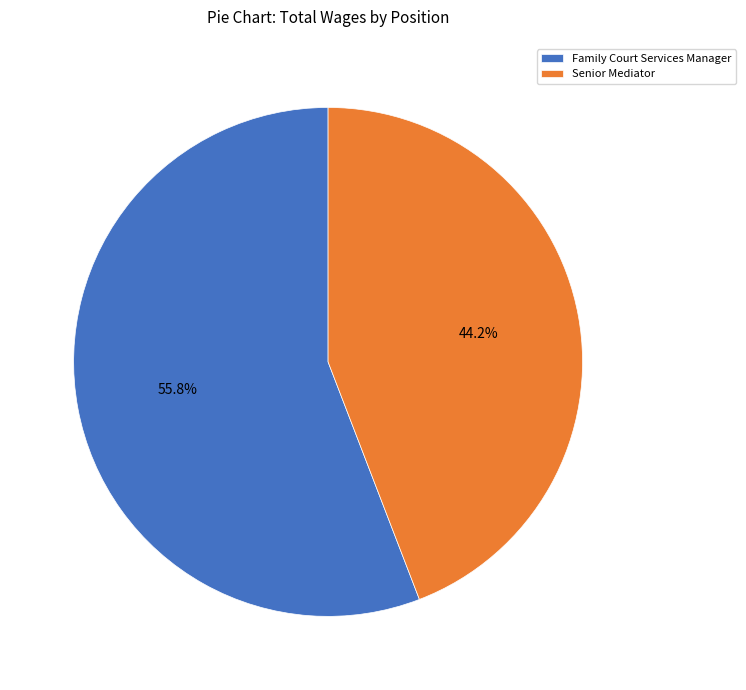

The Senior Mediator slice represents 52% of the pie. True or false?

False